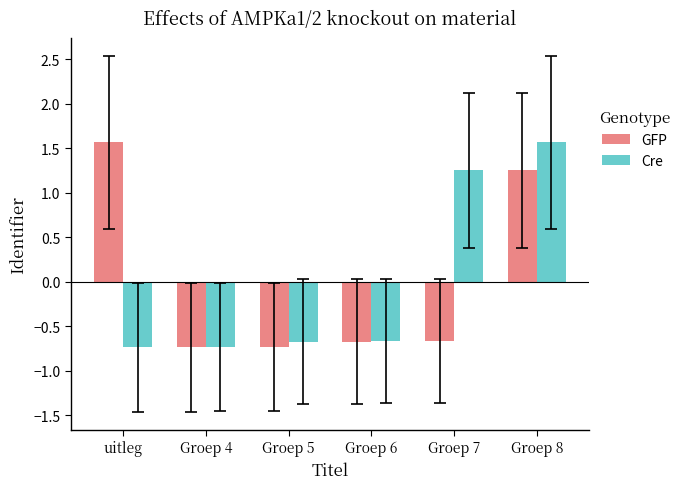

What is the label of the 5th bar from the right?

Groep 4